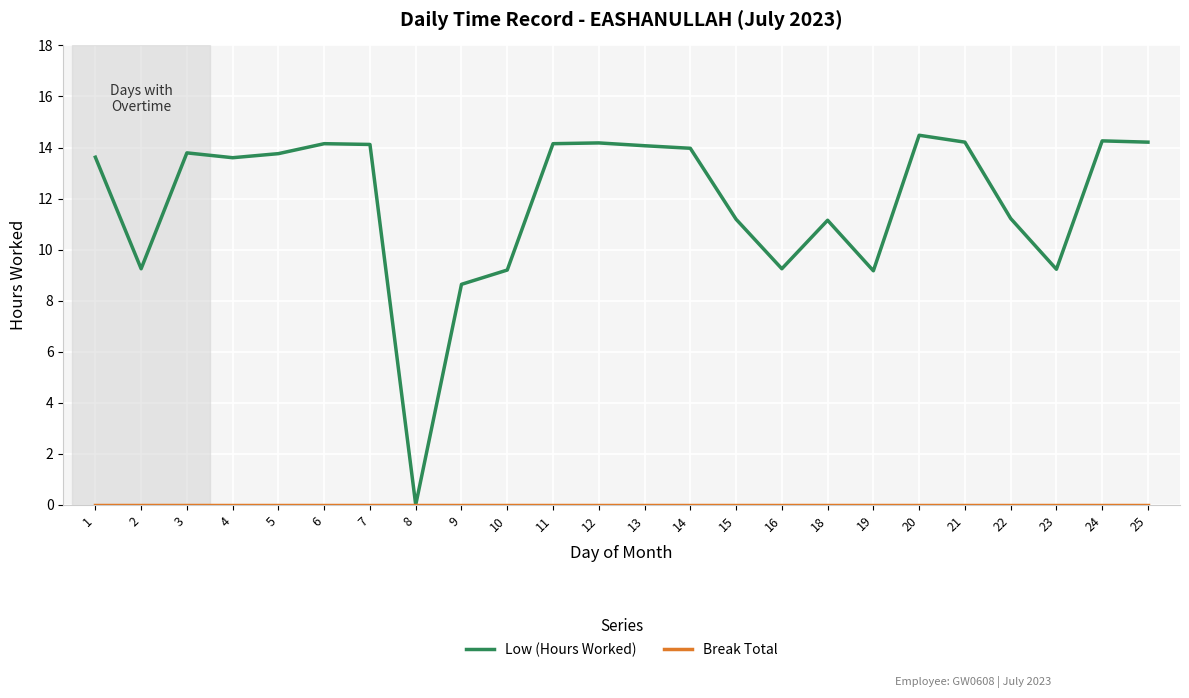

The Low (Hours Worked) series shows 21.4 at 12. True or false?

False